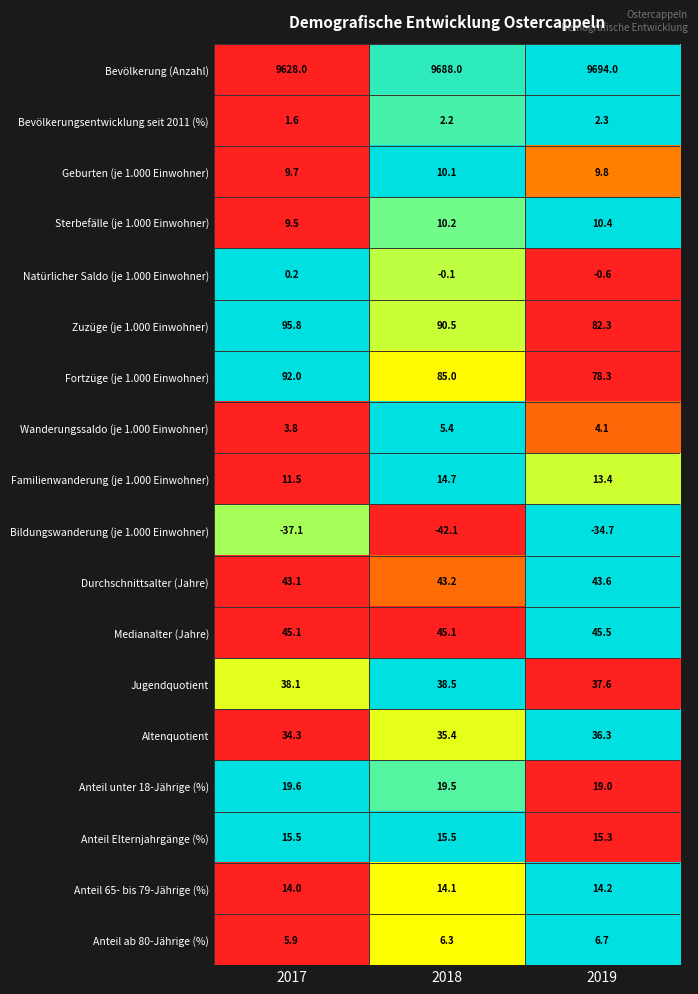

What is the spread (max minus min) of values at 2017?

9665.1